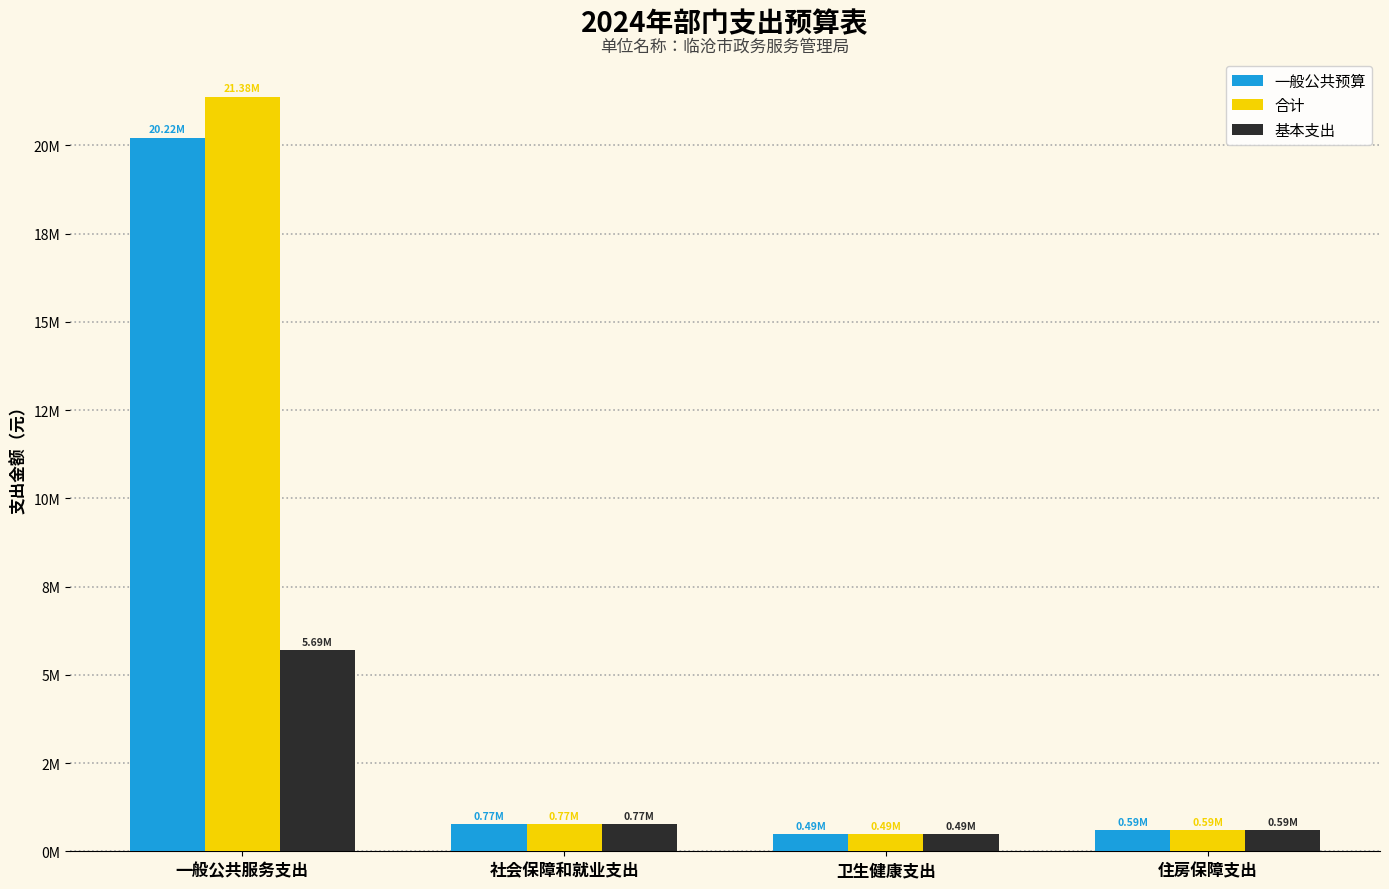

At which label does 基本支出 reach its minimum?

卫生健康支出